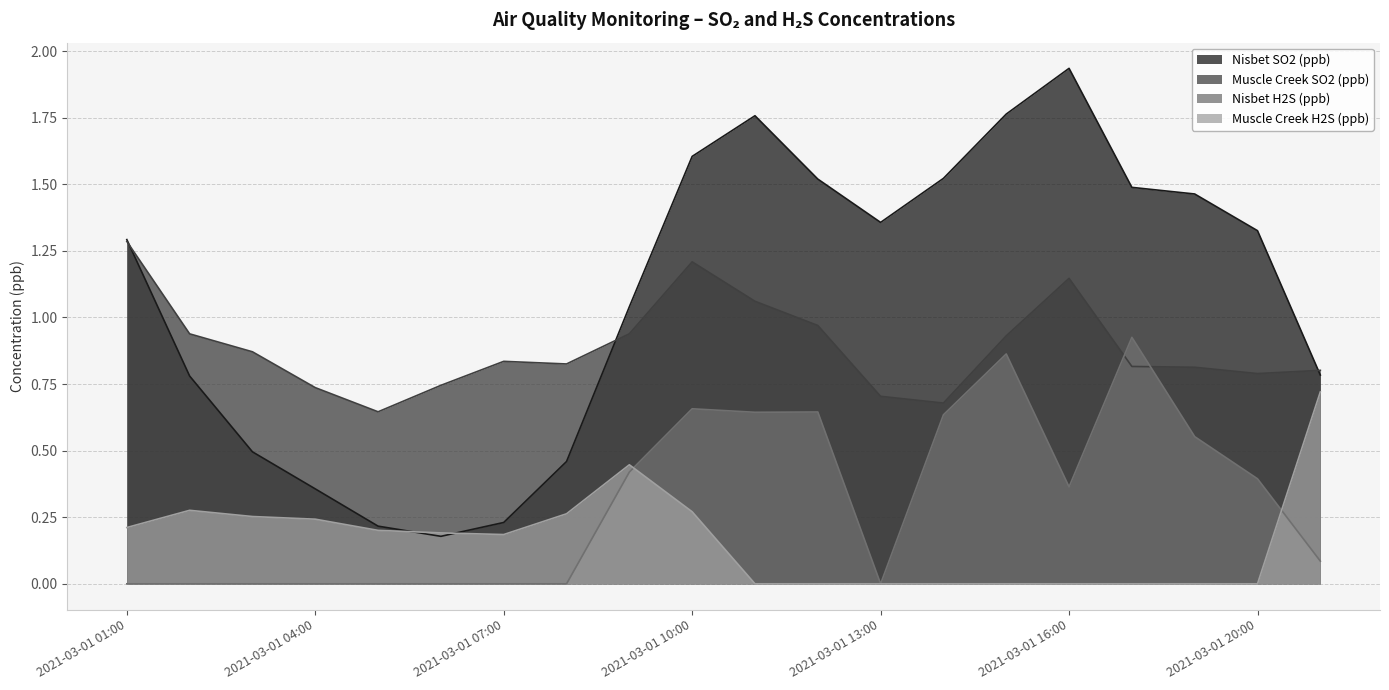

Does the chart display data point markers on the line(s)?

No